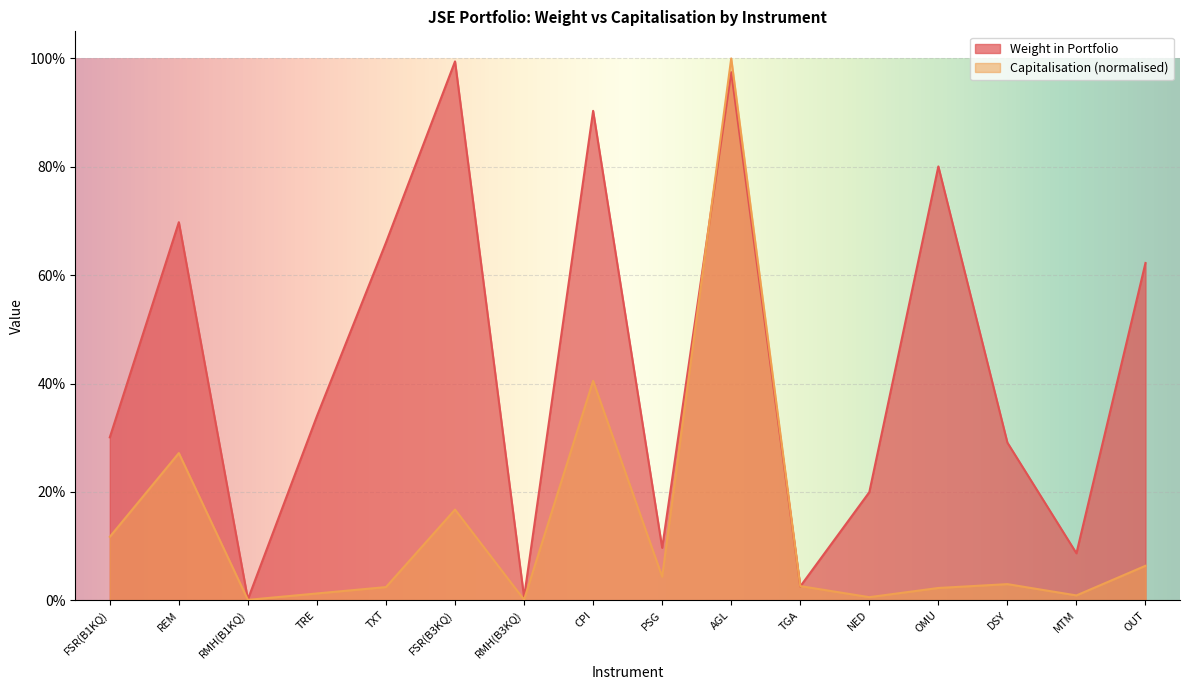

What is the highest value of the Capitalisation series?

1.0